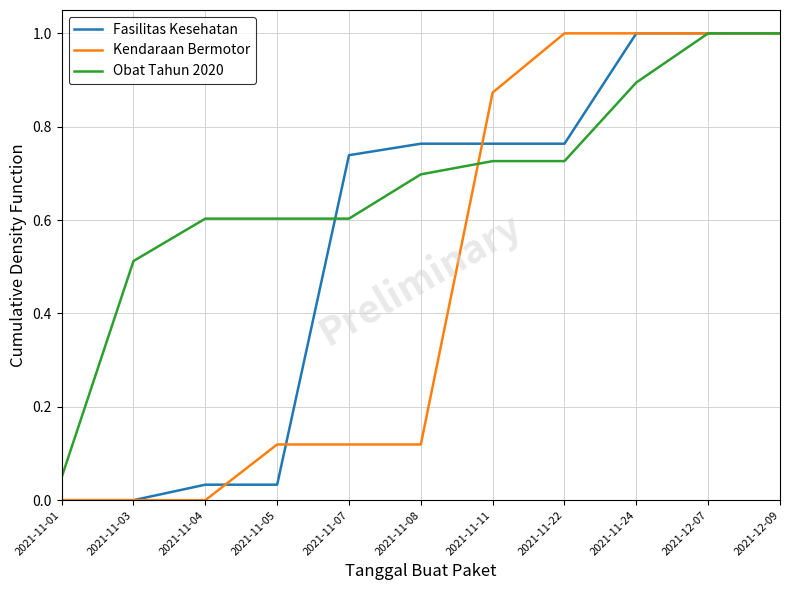

Which series has the largest total across all categories?

Obat Tahun 2020